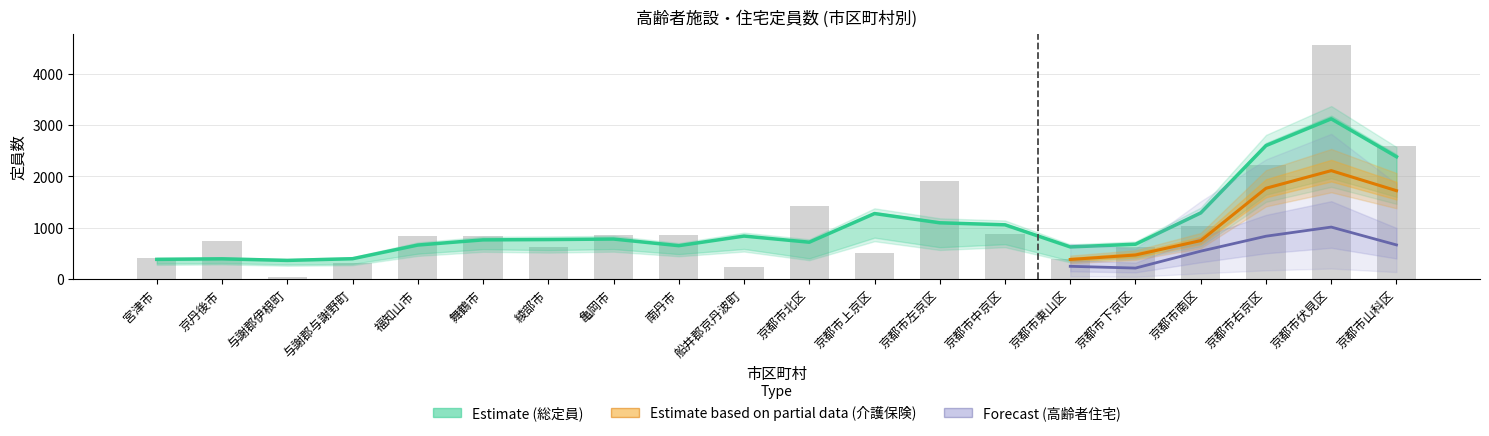

Reading right to left, extract all data points from this chart.

総高齢者施設・住宅定員数: 京都市山科区=2595	京都市伏見区=4553	京都市右京区=2217	京都市南区=1030	京都市下京区=614	京都市東山区=384	京都市中京区=872	京都市左京区=1908	京都市上京区=501	京都市北区=1414	船井郡京丹波町=231	南丹市=860	亀岡市=852	綾部市=619	舞鶴市=830	福知山市=833	与謝郡与謝野町=316	与謝郡伊根町=30	京丹後市=734	宮津市=408
介護保険施設定員数: 京都市山科区=1630	京都市伏見区=3531	京都市右京区=1173	京都市南区=599	京都市下京区=467	京都市東山区=330	京都市中京区=338	京都市左京区=1512	京都市上京区=140	京都市北区=940	船井郡京丹波町=207	南丹市=735	亀岡市=614	綾部市=524	舞鶴市=670	福知山市=672	与謝郡与謝野町=240	与謝郡伊根町=30	京丹後市=634	宮津市=330
高齢者住宅定員数: 京都市山科区=965	京都市伏見区=1022	京都市右京区=1044	京都市南区=431	京都市下京区=147	京都市東山区=54	京都市中京区=534	京都市左京区=396	京都市上京区=361	京都市北区=474	船井郡京丹波町=24	南丹市=125	亀岡市=238	綾部市=95	舞鶴市=160	福知山市=161	与謝郡与謝野町=76	与謝郡伊根町=0	京丹後市=100	宮津市=78